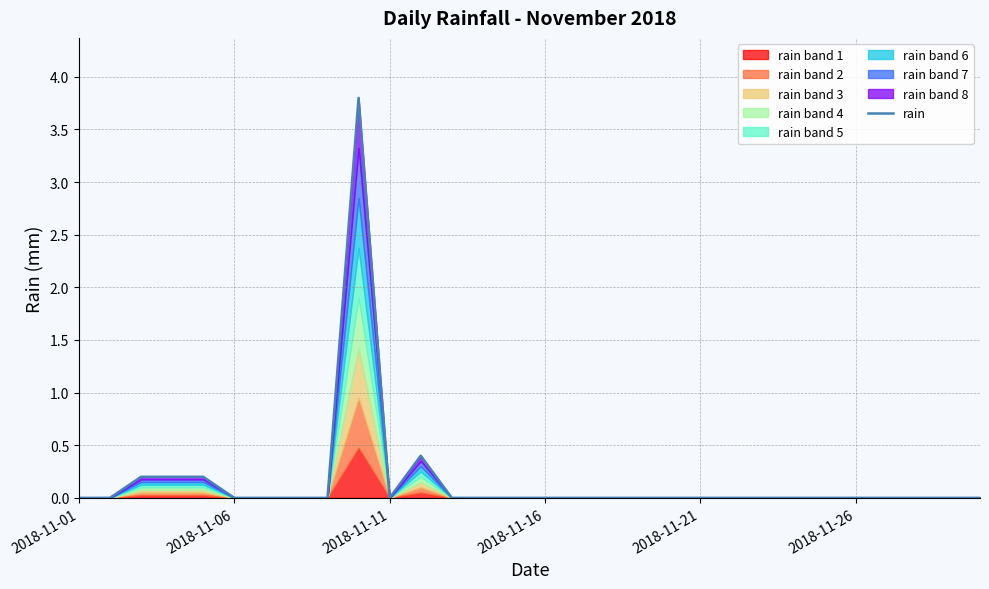

Which has a higher value, 28 or 11?

11